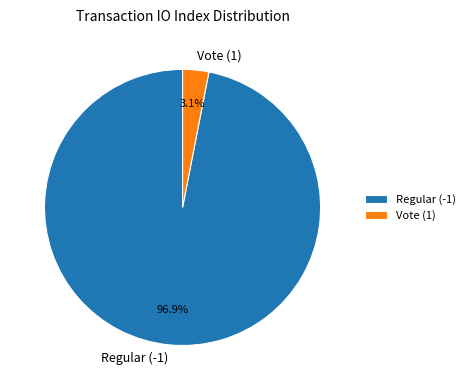

How many slices are in this pie chart?

2